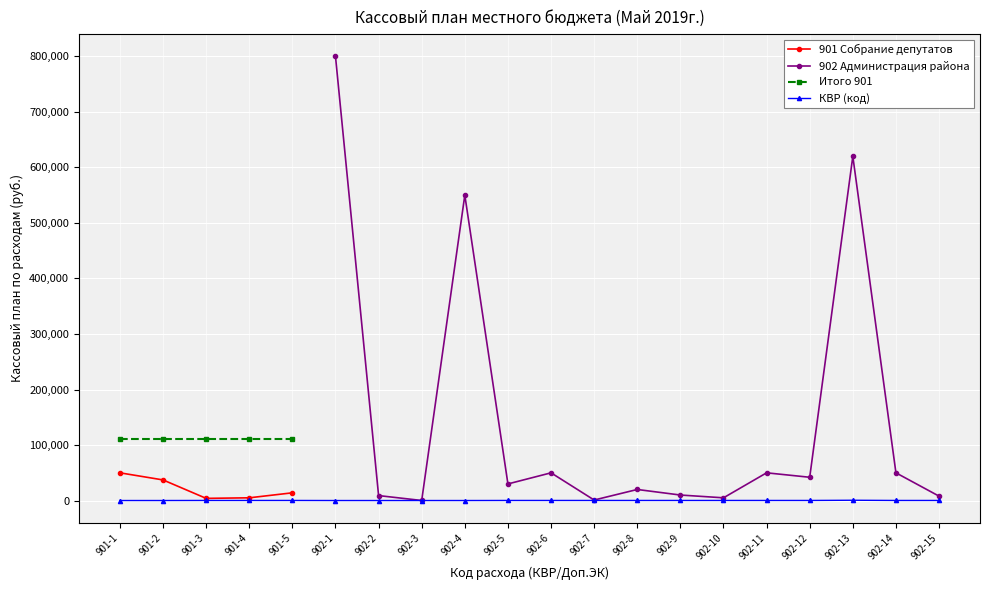

Is this an area chart (filled region under the line)?

No